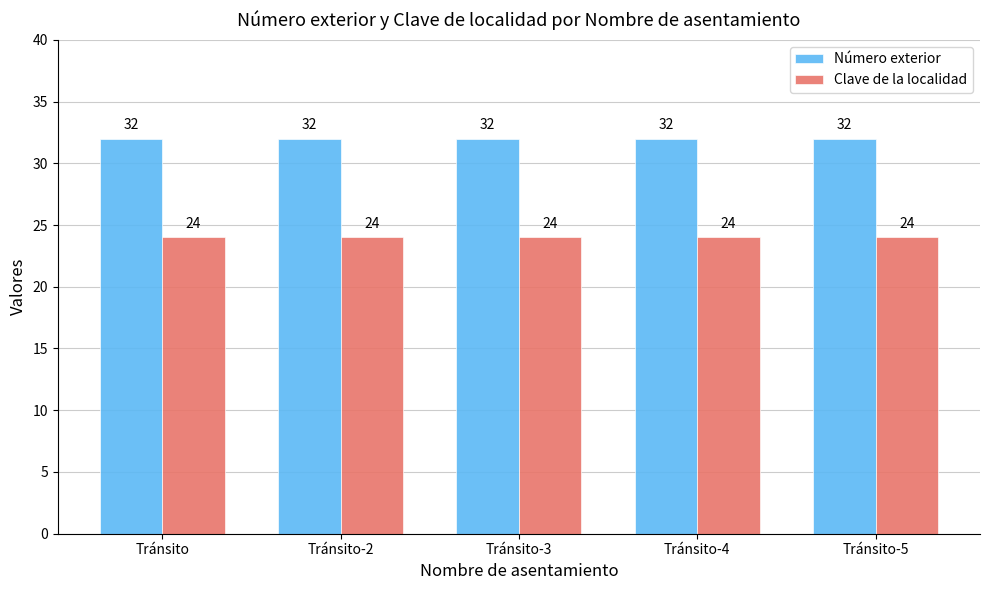

What is the minimum value for Número exterior?

32